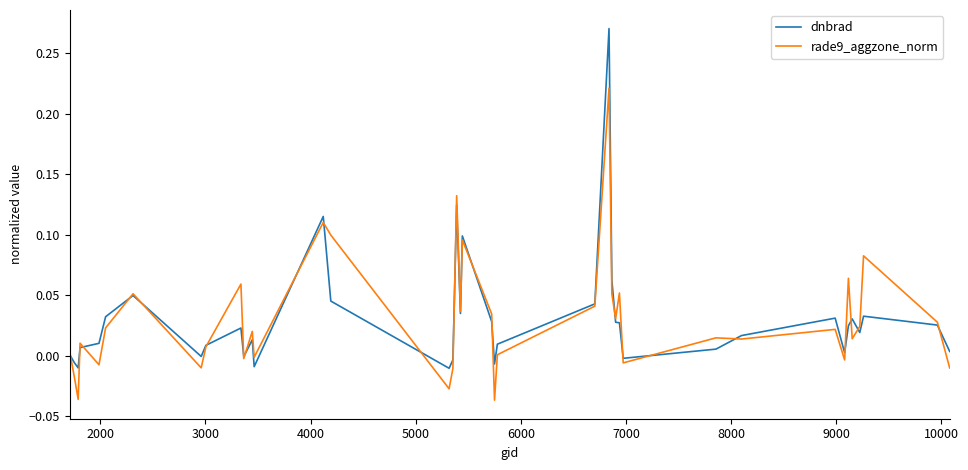

What is the sum of all rade9_aggzone_norm values?

1.2